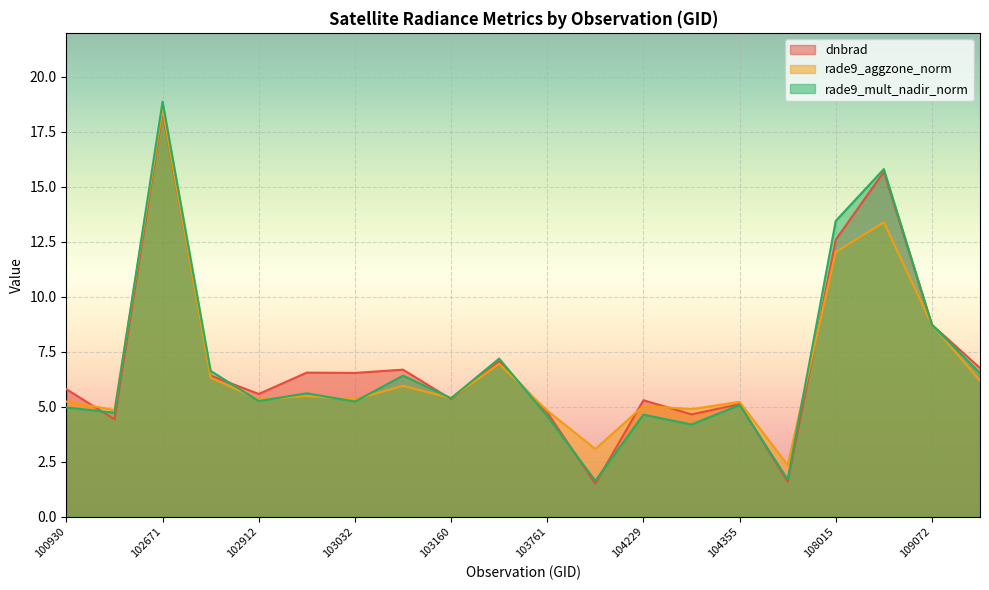

What is the smallest value displayed?

1.5